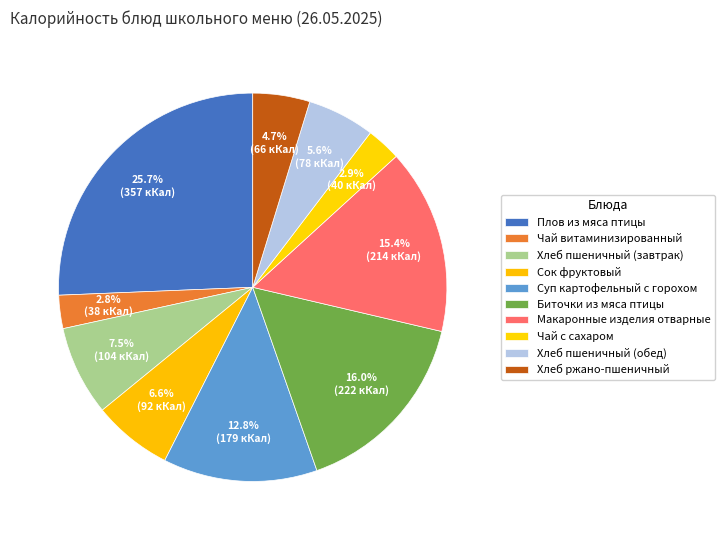

What is the change in value from Чай витаминизированный to Сок фруктовый?

+53.5